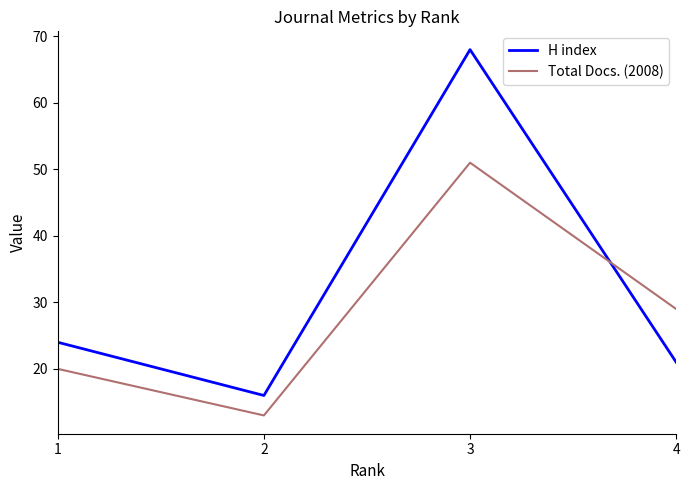

How many interior local peaks does the H index series have?

1